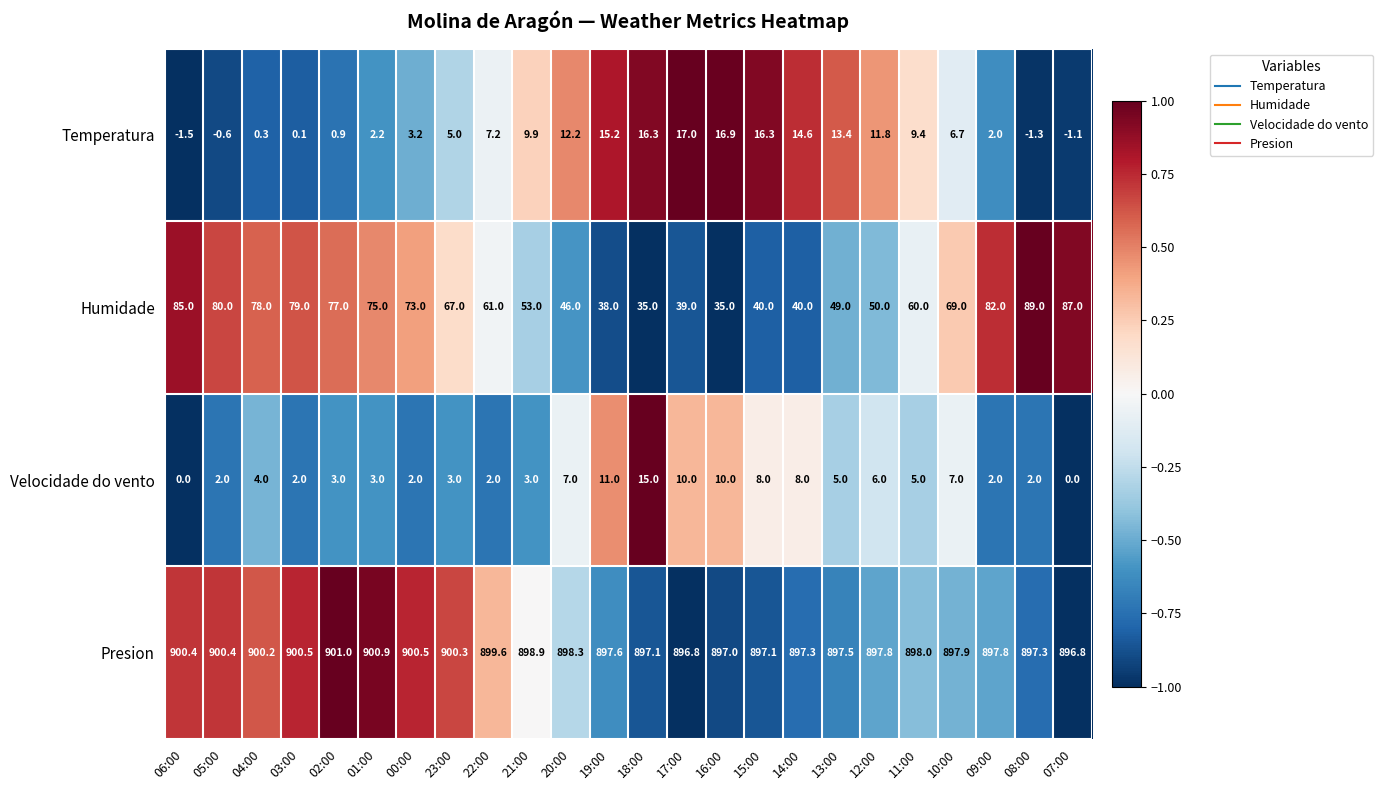

How many values in the Temperatura series exceed 7?

12